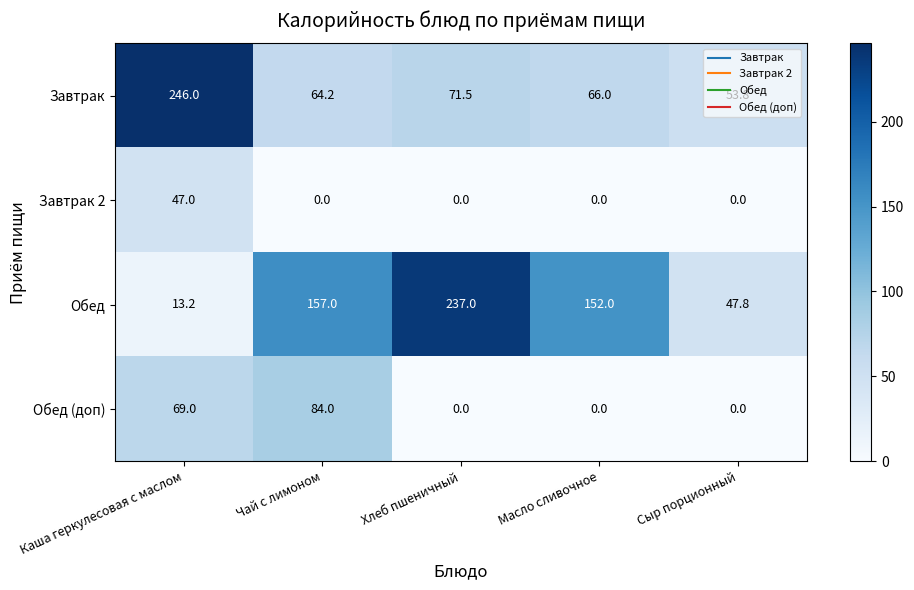

Between Каша геркулесовая с маслом and Хлеб пшеничный, which series saw the biggest shift?

Обед